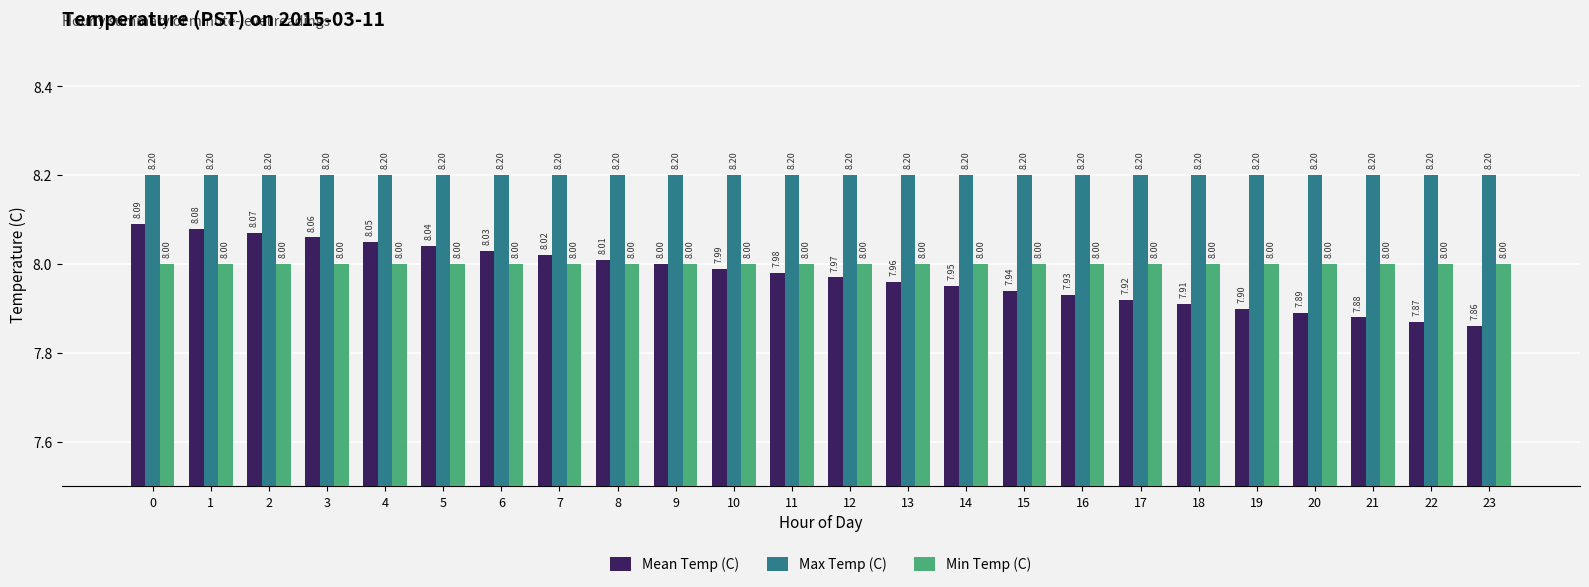

Which series changed the most between 5 and 9?

Mean Temp (C)